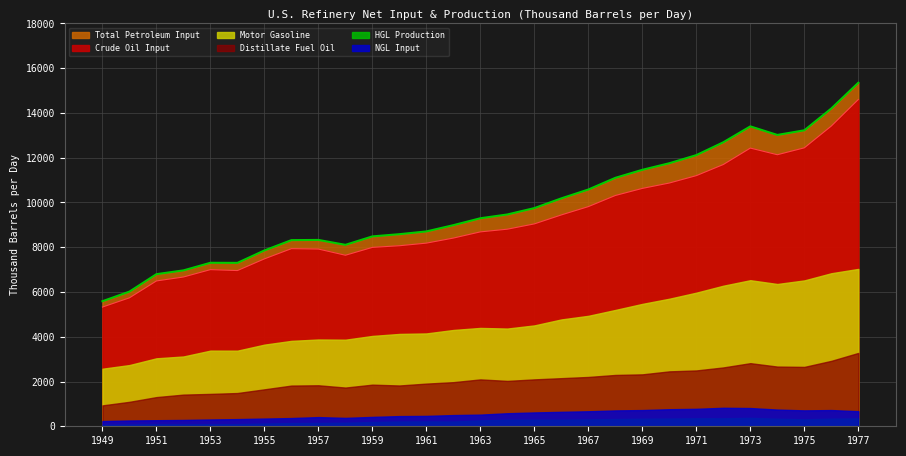

Does the chart display data point markers on the line(s)?

No